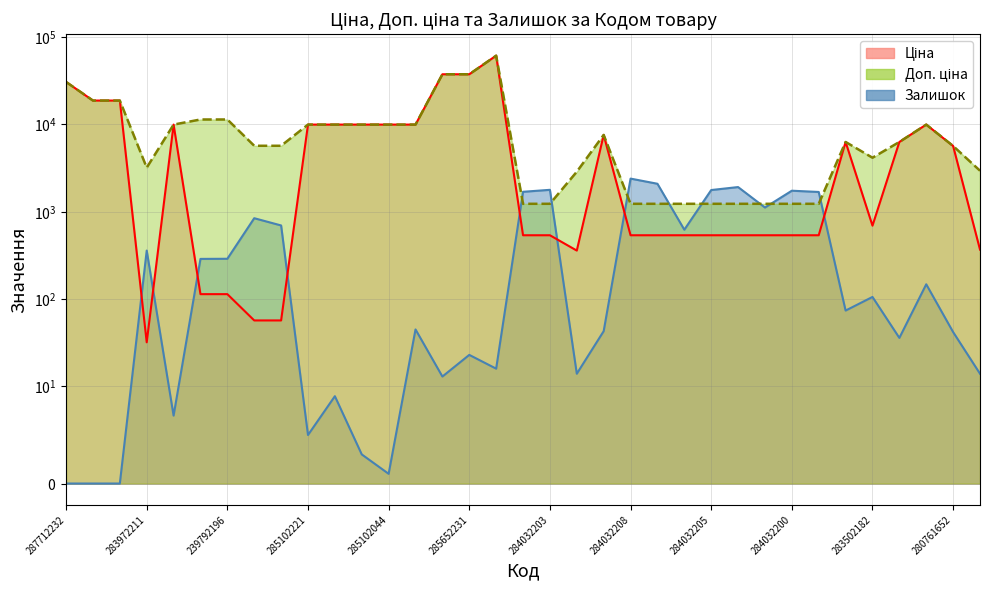

Reading right to left, transcribe all the data shown in this chart.

Ціна: 283522151=369.5	280761652=5673.8	272992170=9975.0	11352151=6308.8	283502182=694.3	11352182=6308.8	284032199=539.0	284032200=539.0	284032201=539.0	284032202=539.0	284032205=539.0	284032206=539.0	284032207=539.0	284032208=539.0	284392211=7596.5	283532151=359.9	284032203=539.0	284032204=539.0	285672232=61434.3	285652231=37593.6	285652233=37593.6	285101913=9975.0	285102044=9975.0	285102218=9975.0	285102219=9975.0	285102221=9975.0	239752196=57.0	239752197=57.0	239792196=114.1	239792197=114.1	285101569=9975.0	283972211=32.0	287692231=18796.8	287692233=18796.8	287712232=30717.1
Доп. ціна: 283522151=2955.8	280761652=5673.8	272992170=9975.0	11352151=6308.8	283502182=4165.6	11352182=6308.8	284032199=1235.4	284032200=1235.4	284032201=1235.4	284032202=1235.4	284032205=1235.4	284032206=1235.4	284032207=1235.4	284032208=1235.4	284392211=7596.5	283532151=2878.8	284032203=1235.4	284032204=1235.4	285672232=61434.3	285652231=37593.6	285652233=37593.6	285101913=9975.0	285102044=9975.0	285102218=9975.0	285102219=9975.0	285102221=9975.0	239752196=5705.0	239752197=5705.0	239792196=11410.0	239792197=11410.0	285101569=9975.0	283972211=3205.0	287692231=18796.8	287692233=18796.8	287712232=30717.1
Залишок: 283522151=14.0	280761652=42.0	272992170=148.0	11352151=36.0	283502182=106.0	11352182=74.0	284032199=1688.0	284032200=1745.0	284032201=1120.0	284032202=1921.0	284032205=1776.0	284032206=624.0	284032207=2096.0	284032208=2401.0	284392211=43.0	283532151=14.0	284032203=1786.0	284032204=1696.0	285672232=16.0	285652231=23.0	285652233=13.0	285101913=45.0	285102044=1.0	285102218=3.0	285102219=9.0	285102221=5.0	239752196=698.0	239752197=845.0	239792196=290.0	239792197=289.0	285101569=7.0	283972211=360.0	287692231=0.0	287692233=0.0	287712232=0.0